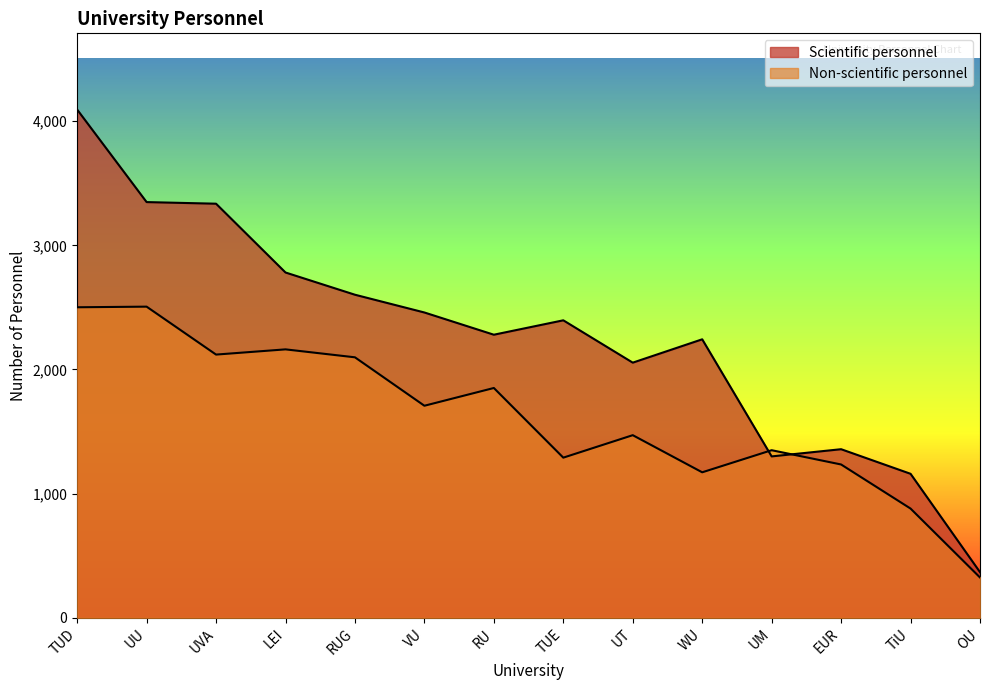

At which label is Non-scientific personnel closest to 1415?

UT